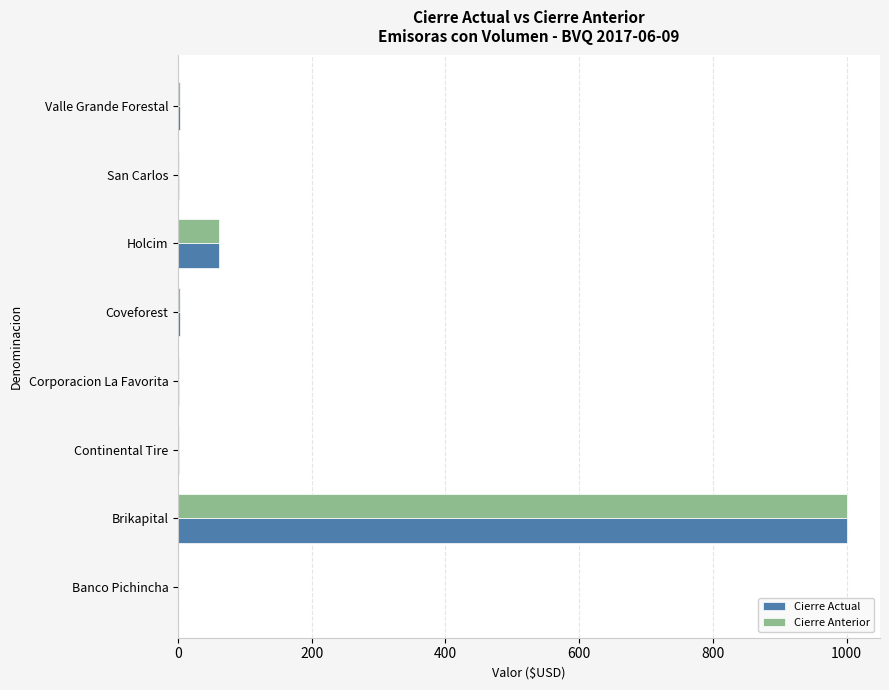

What is the sum of all Cierre Actual values?

1070.4